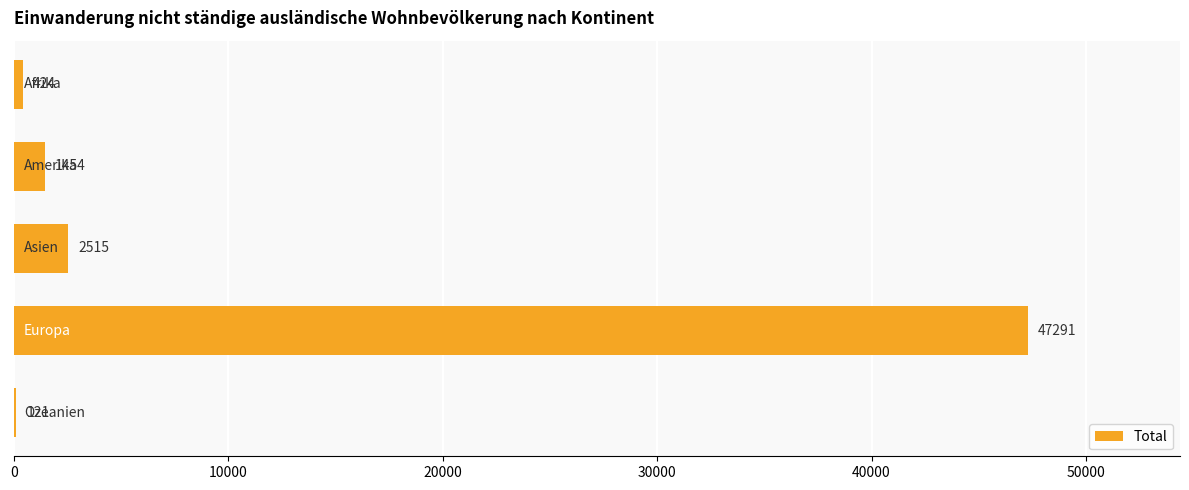

What is the greatest value displayed?

47291